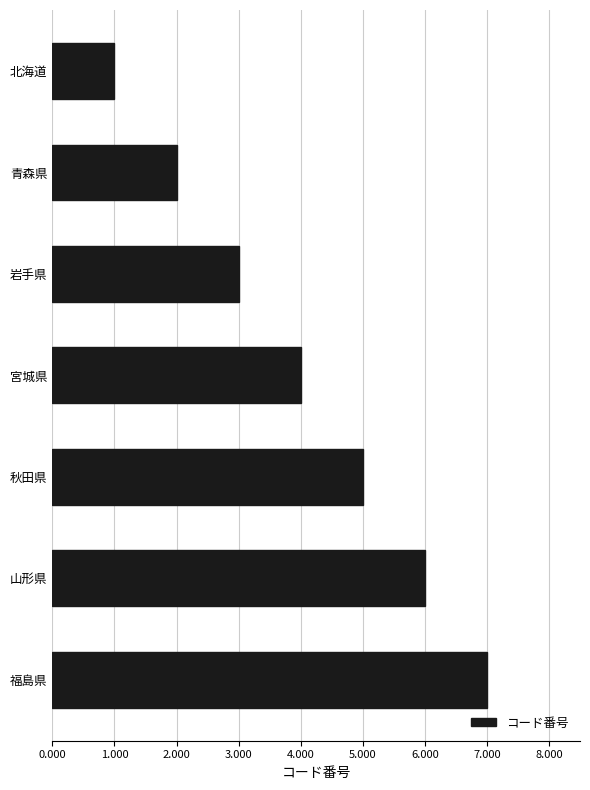

What is the label of the 4th bar from the bottom?

宮城県